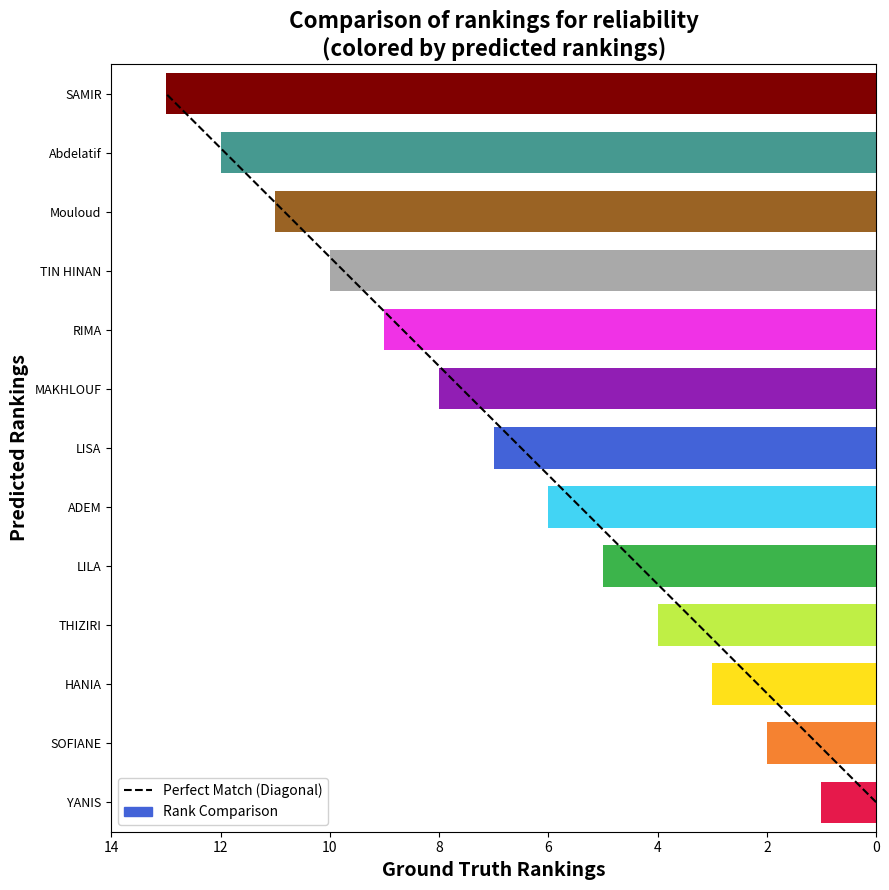

What is the value of the 5th bar from the left?

5